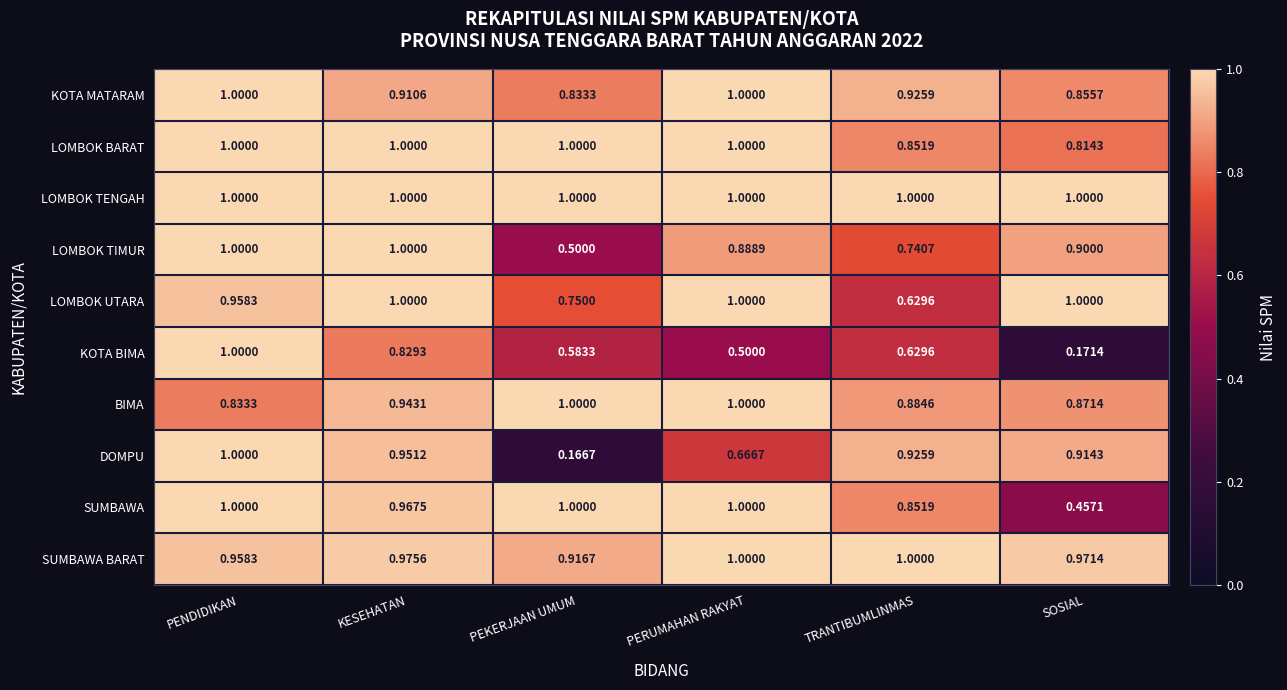

At which category is the sum across all series the highest?

PENDIDIKAN